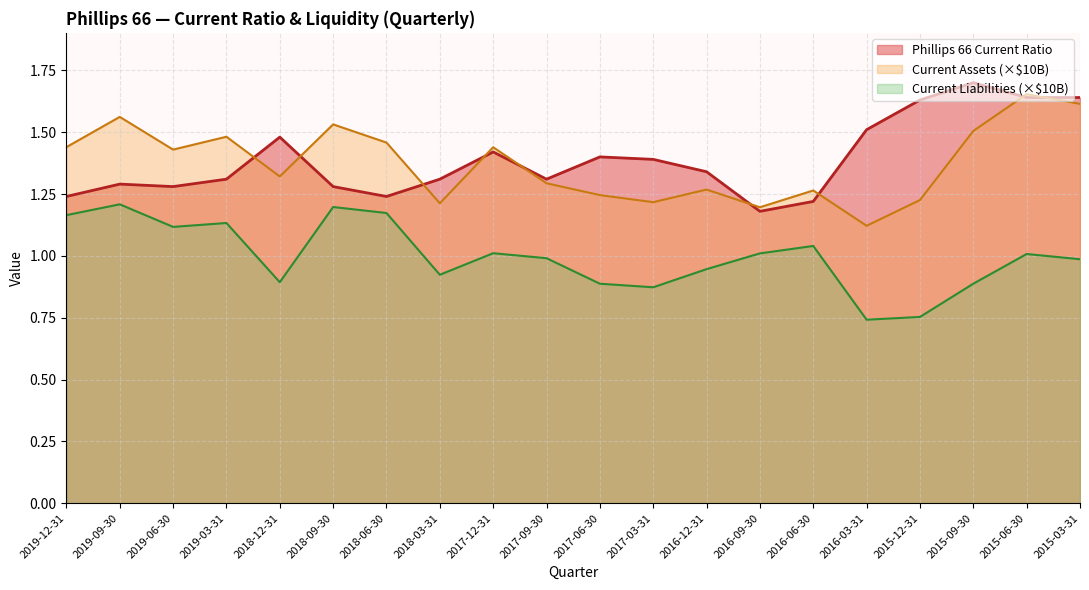

True or false: Current Liabilities (B) has a value of 1.0 at 2015-06-30.

True